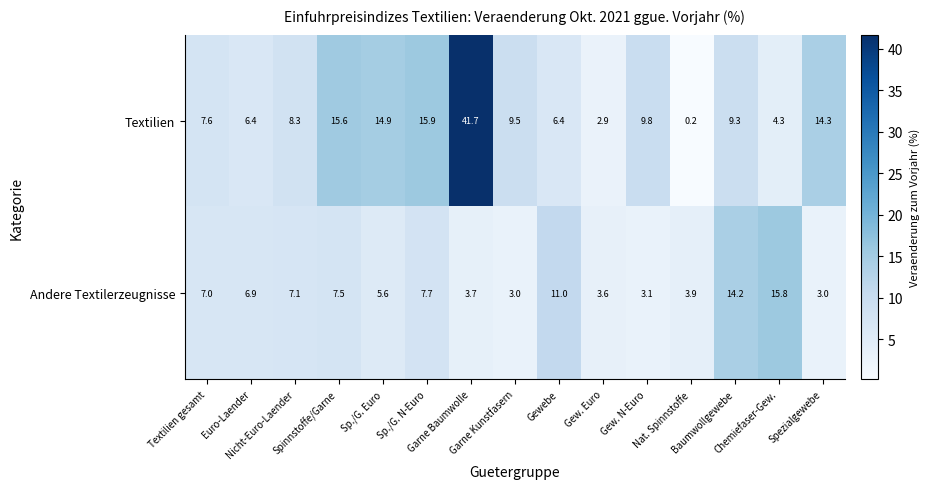

Which series has the largest range (max minus min)?

Textilien